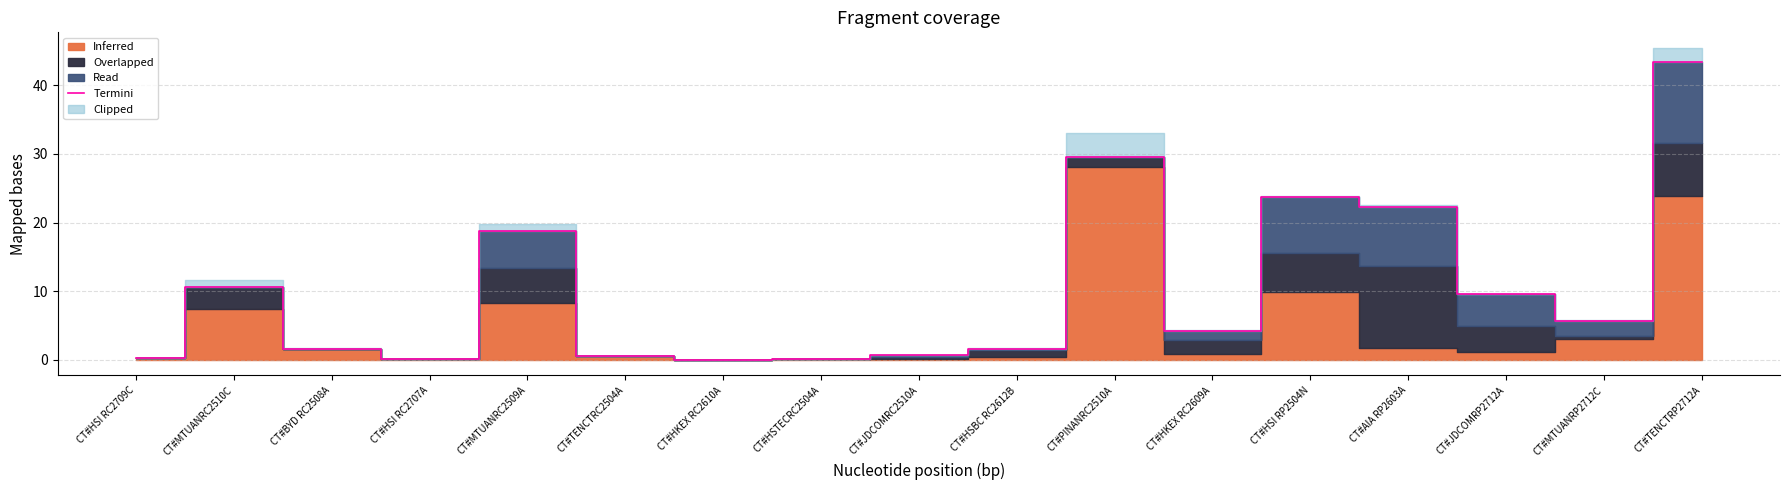

What is the greatest value displayed?

43.5